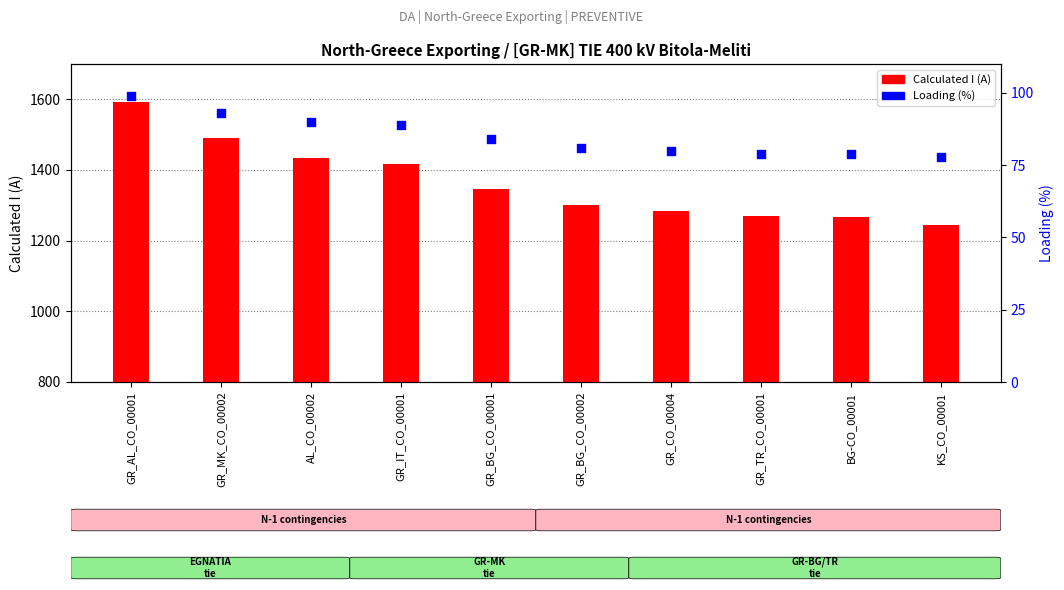

Which series contains the highest Y value?

Calculated I (A)